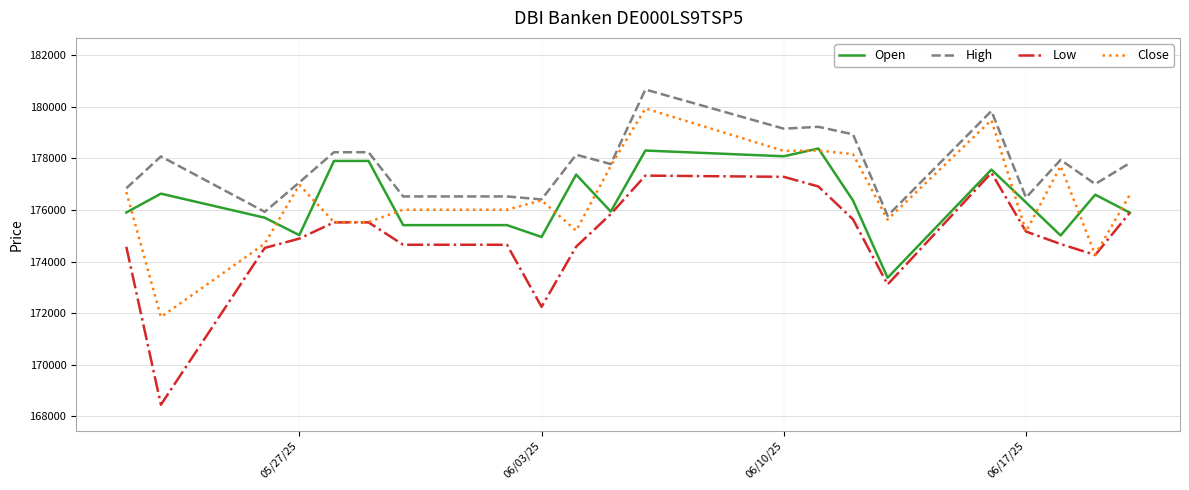

List the series in order of their peak value, highest first.

High, Close, Open, Low